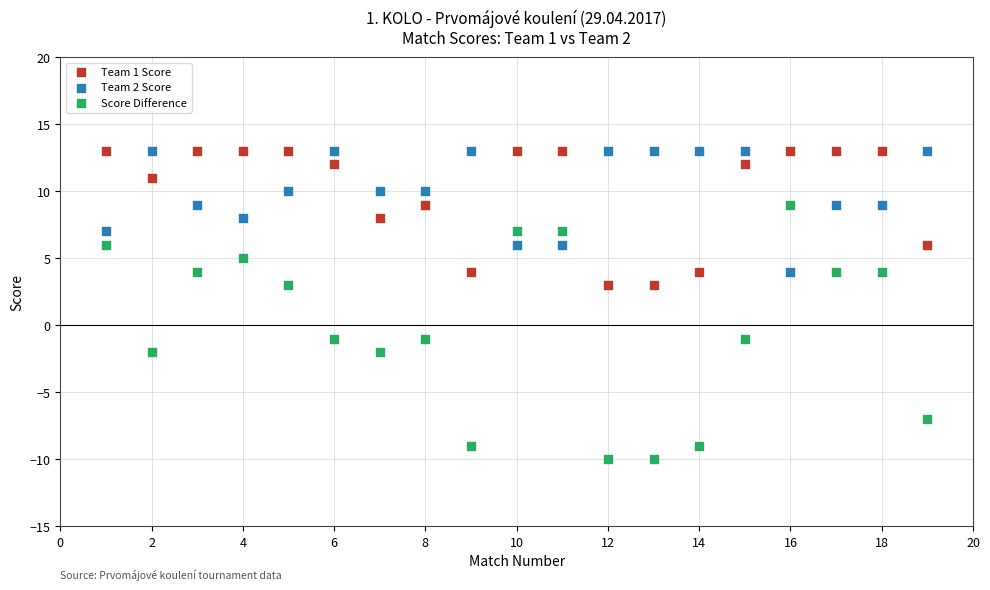

Which series has the widest spread of Y values?

Score Difference